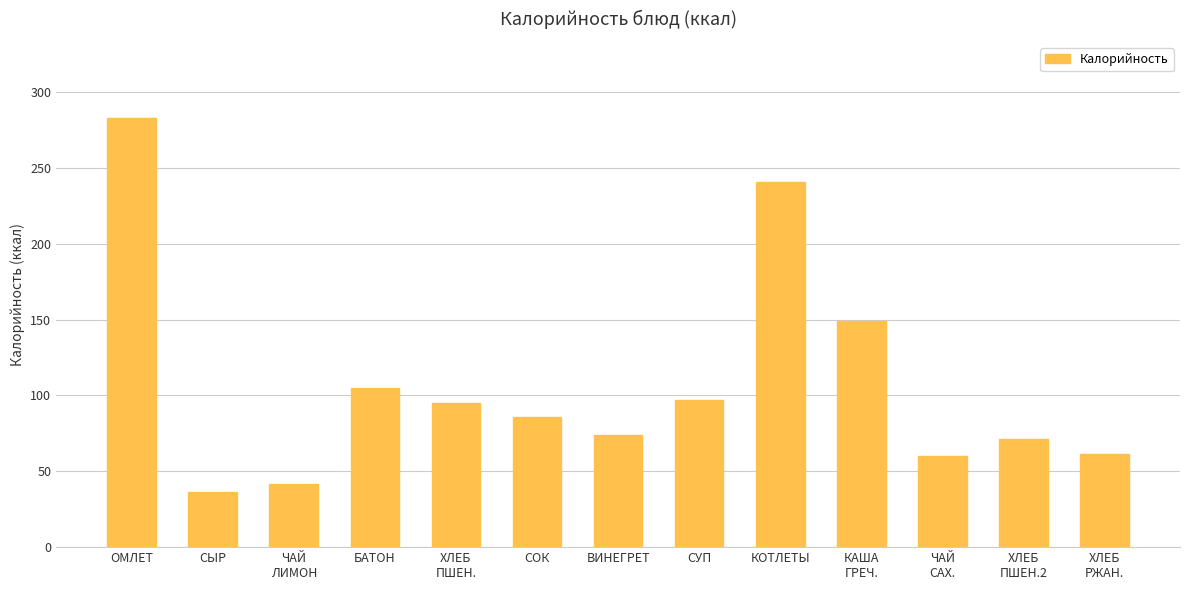

Count the number of categories in the chart.

13